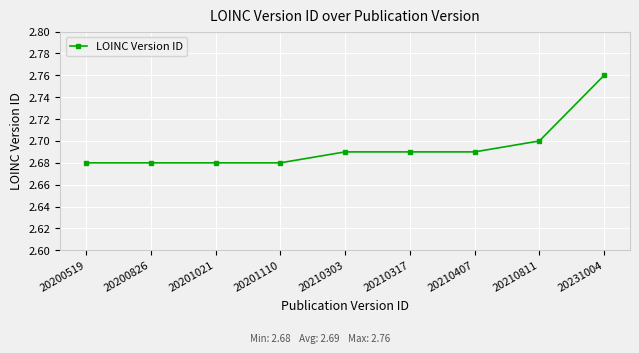

What is the difference between the maximum and minimum values?

0.1